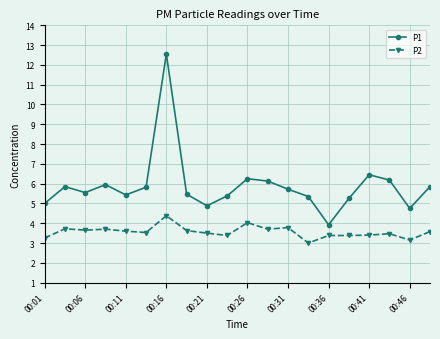

What are all the series names shown in the legend?

P1, P2